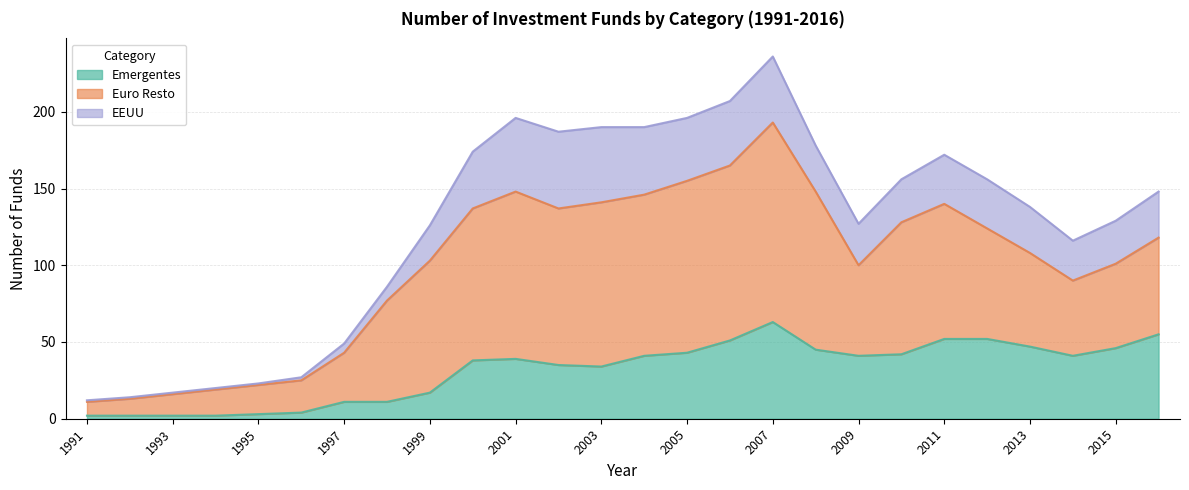

What is the total value across all series at 2008?

178